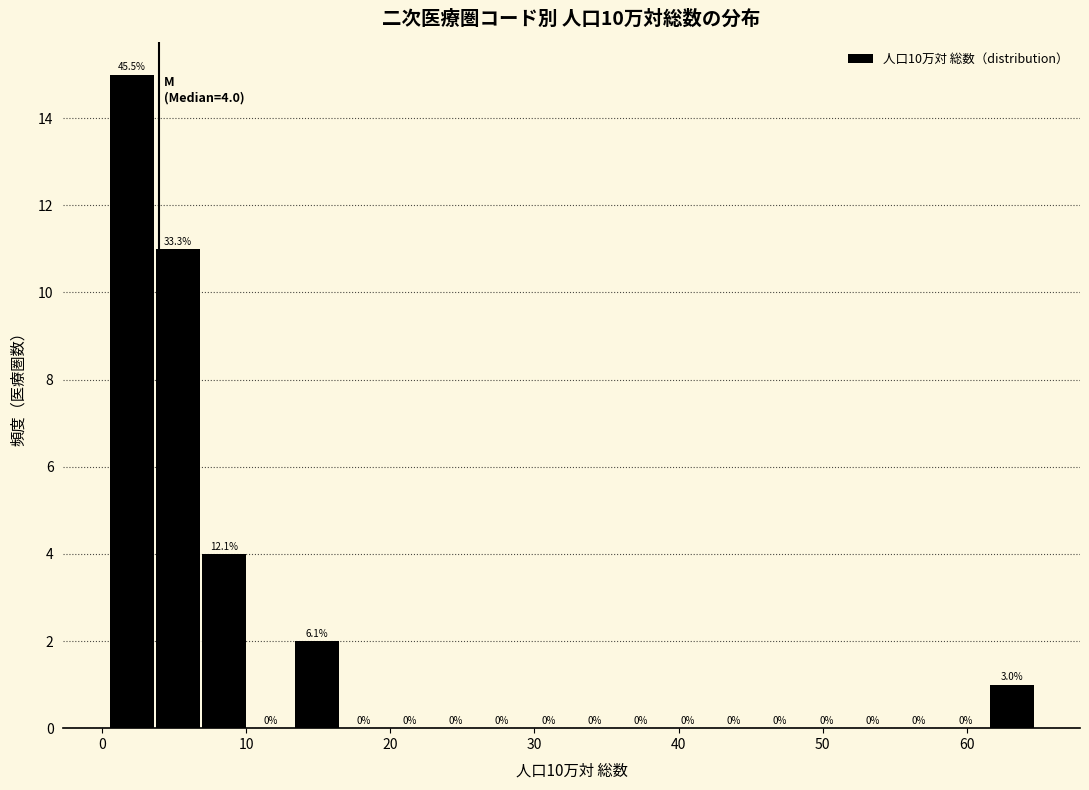

Around what value on the x-axis is the tallest bar? Give the approximate position of its centre, as read against the axis.

2